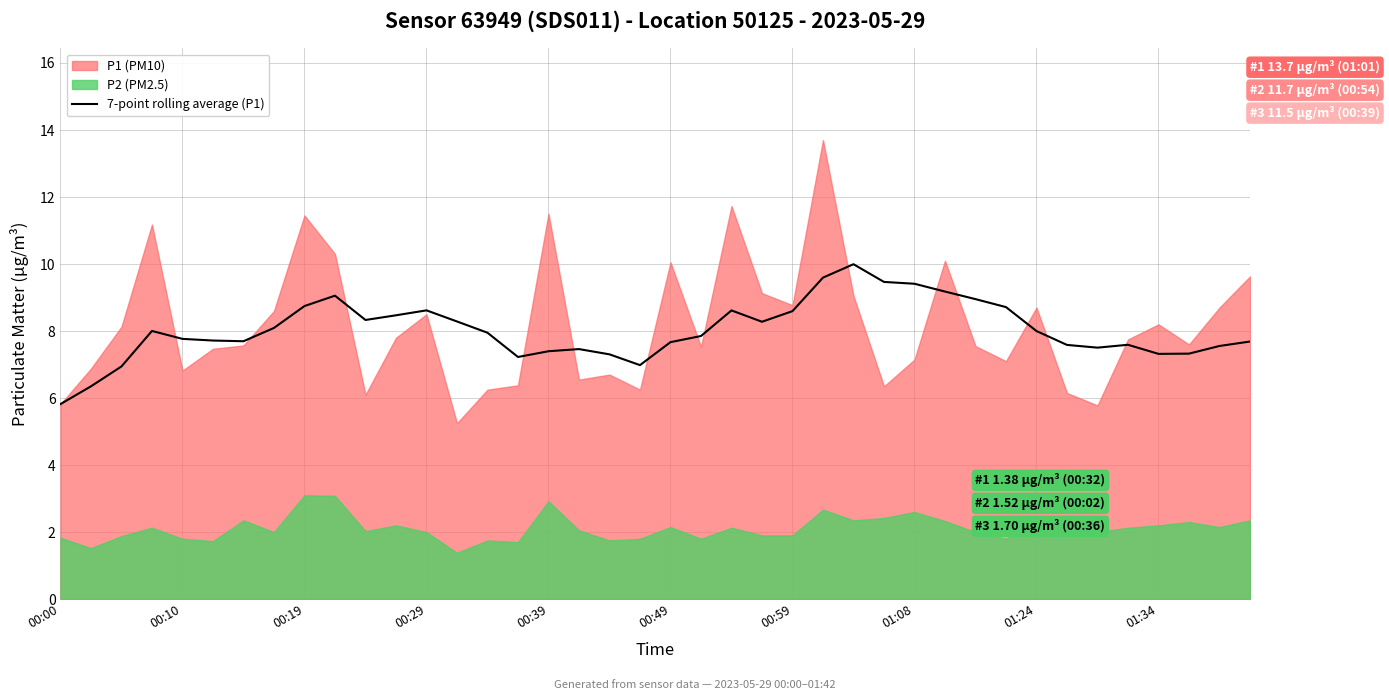

What is the highest value of the 7-point rolling average (P1) series?

10.0